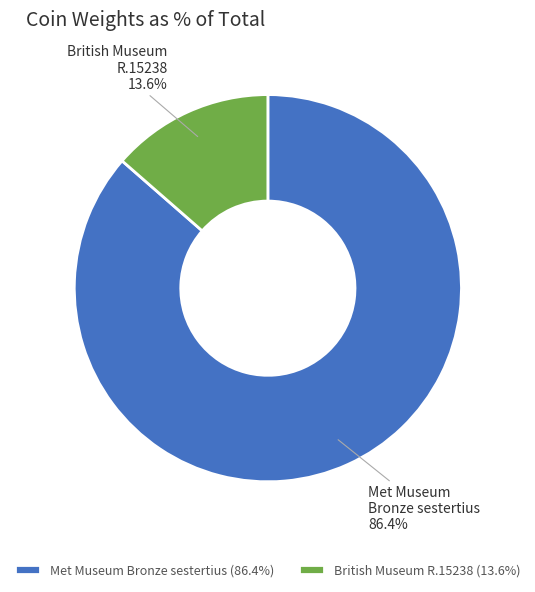

Is there a majority slice in this chart?

Yes